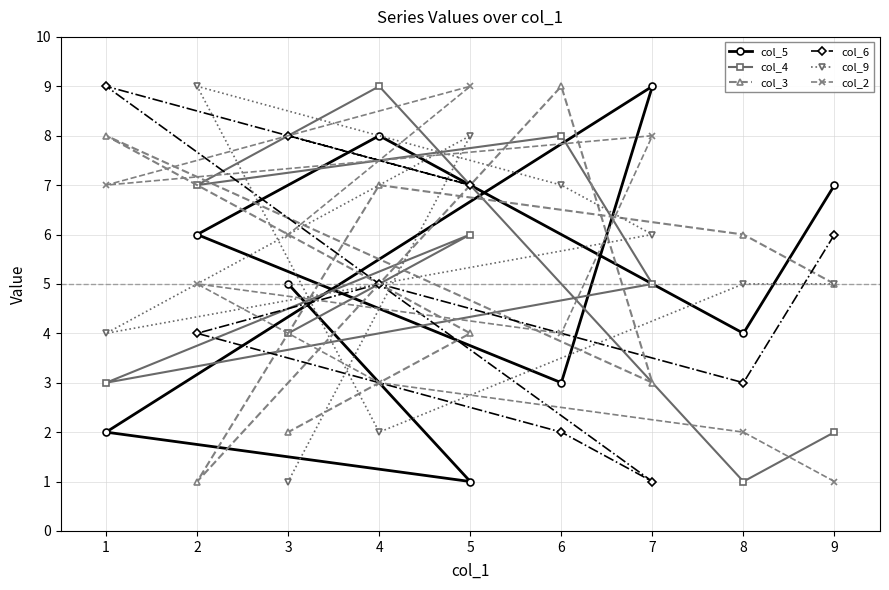

What is the difference between the maximum and second lowest values in the col_5 series?

7